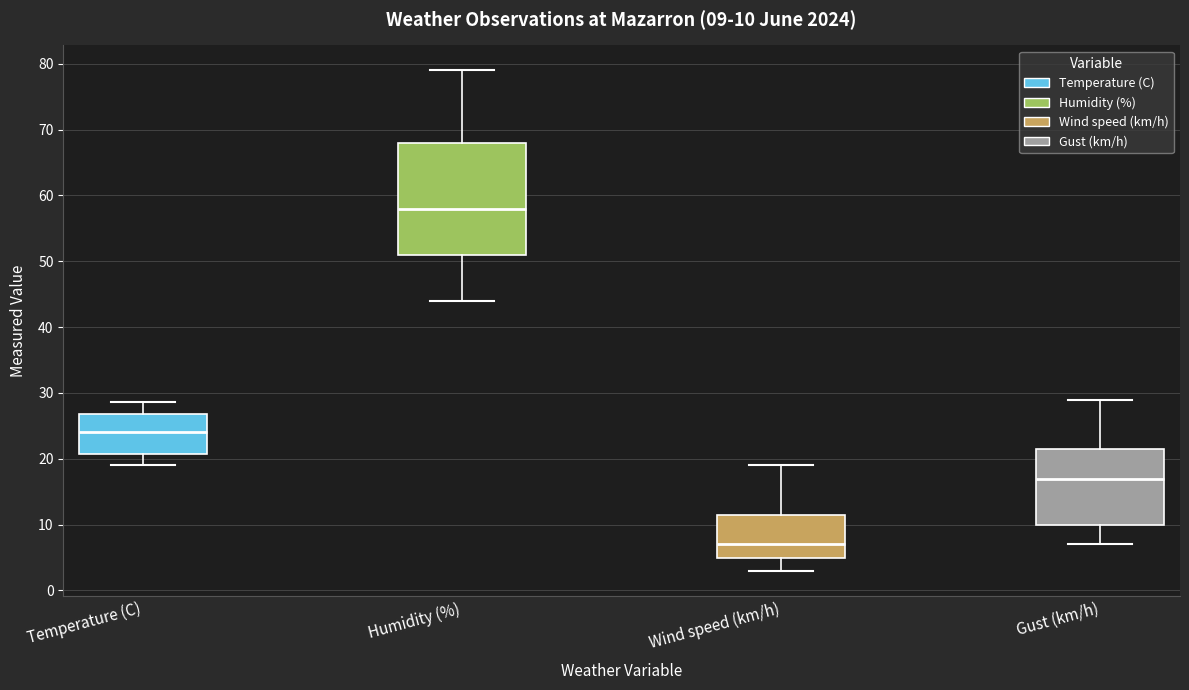

Which box has the highest median line?

Humidity (%)